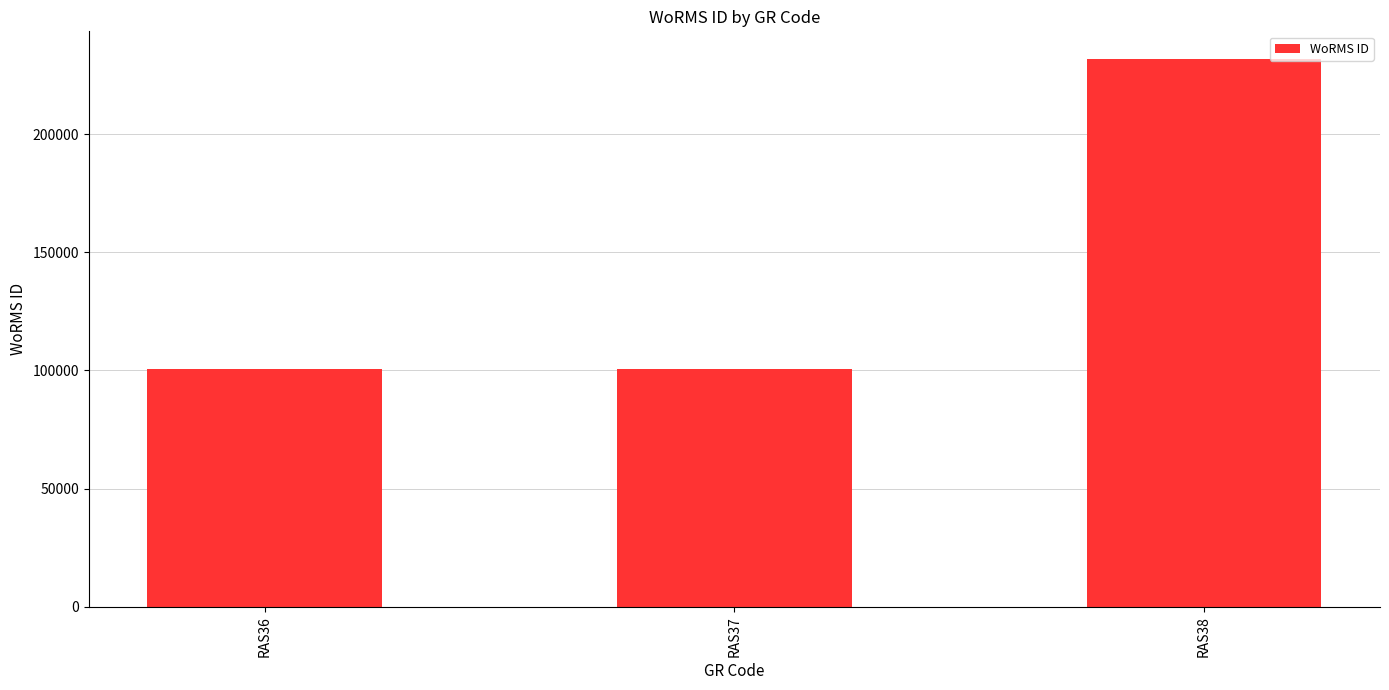

At which category does the chart reach its peak across all series?

RAS38